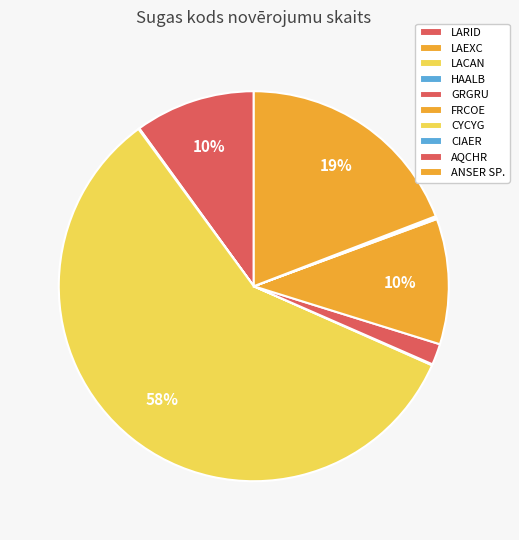

Which category has the biggest portion of the pie?

LACAN